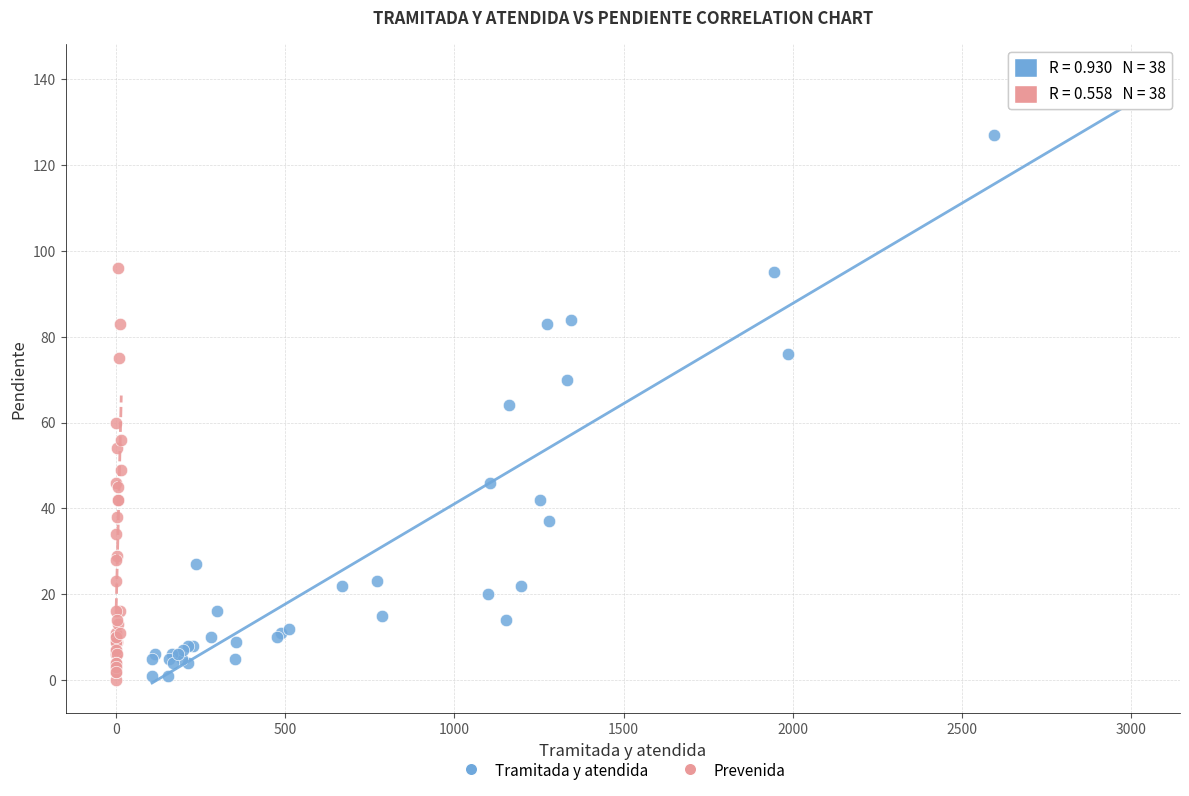

Which series has the widest spread of Y values?

Tramitada y atendida